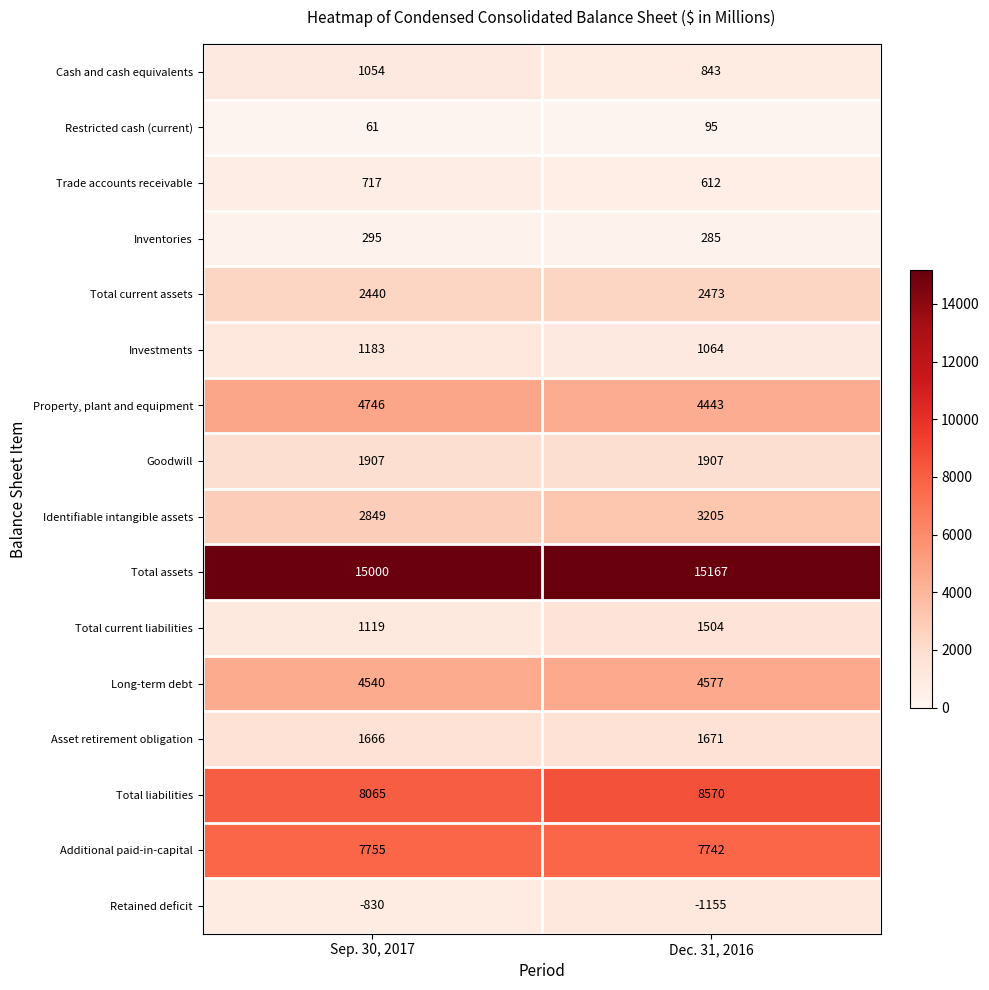

What is the difference between the Investments values at Dec. 31, 2016 and Sep. 30, 2017?

119